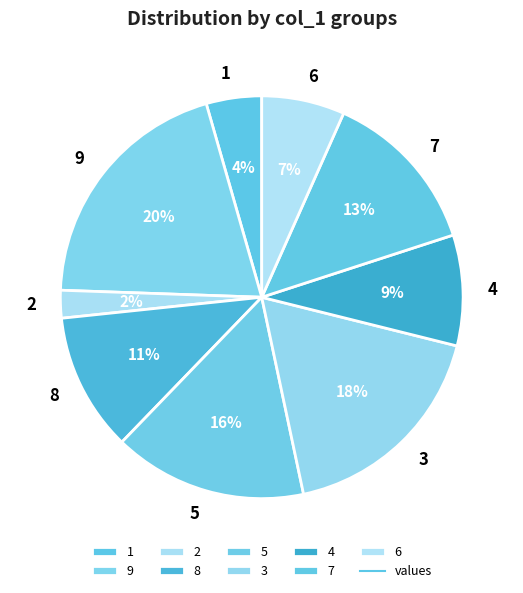

Count the number of slices in the pie.

9